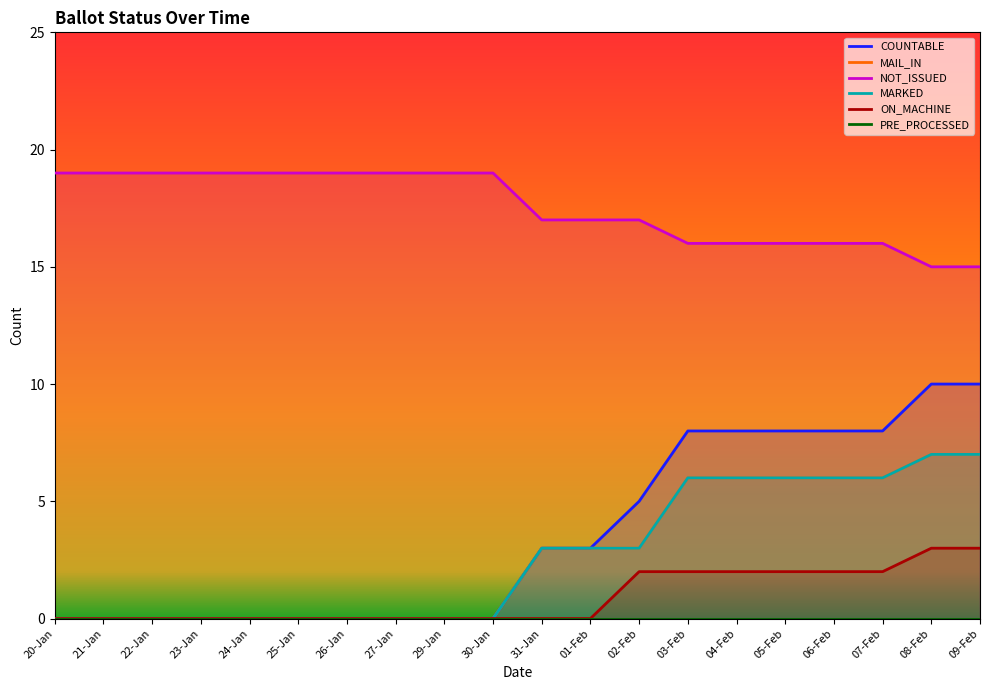

What is the sum of the MARKED values at 09-Feb and 04-Feb?

13